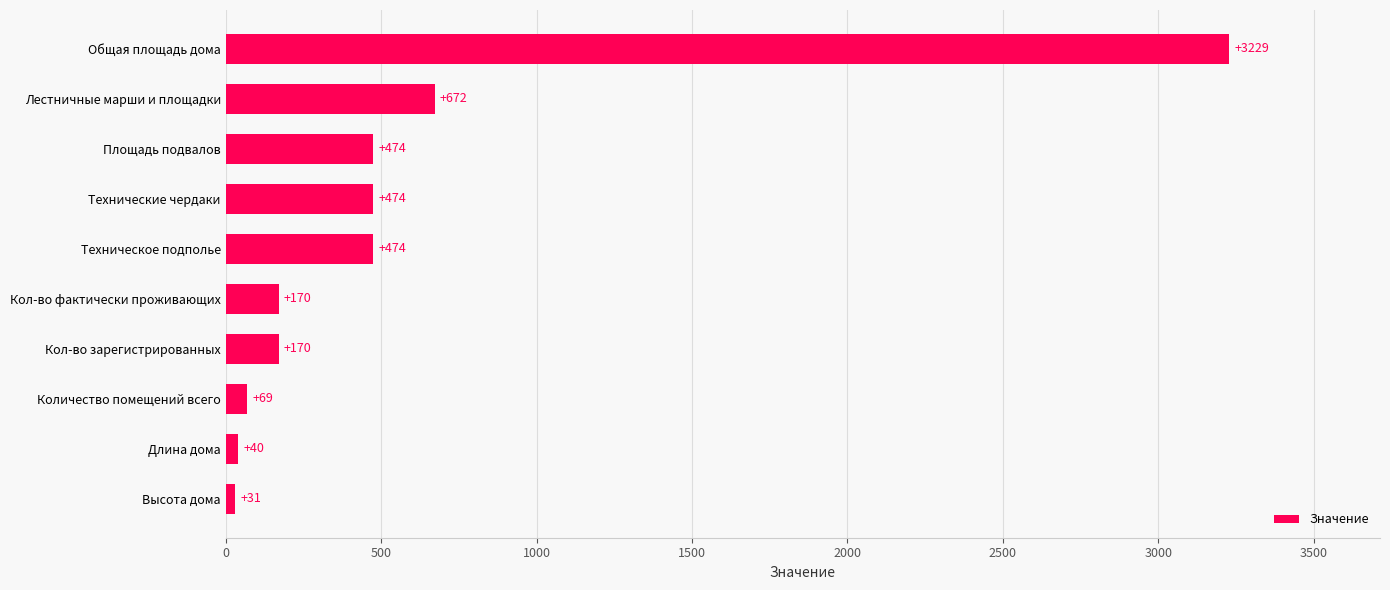

What is the difference between the second highest and minimum values?

641.0